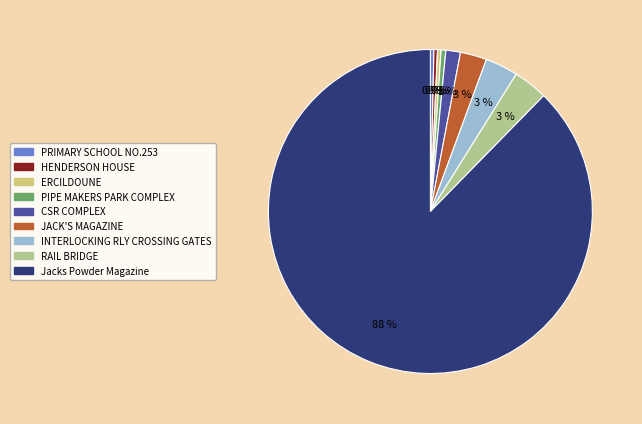

To the nearest percent, what is the average slice percentage?

11%